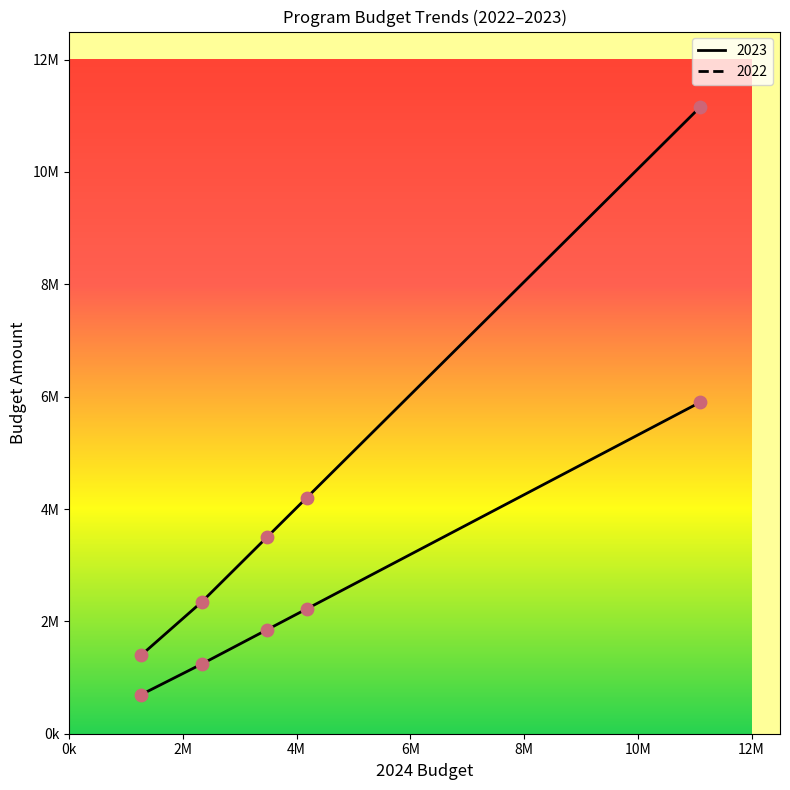

Is the value of 2022 at 4175734 greater than the value of 2023 at 11091794?

No